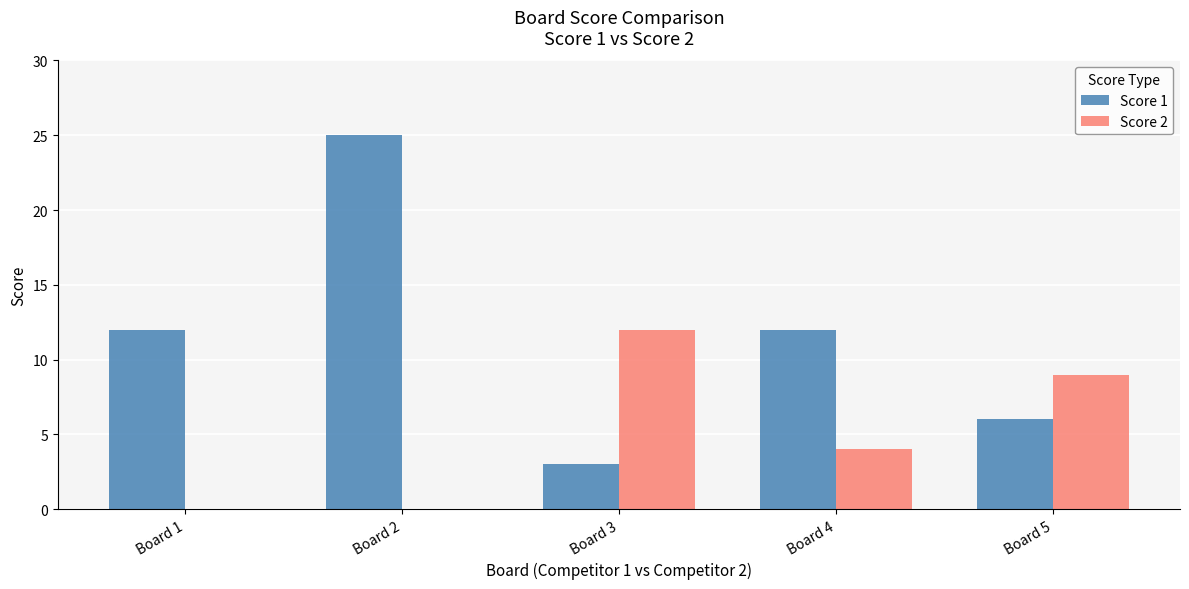

Does the chart contain stacked bars?

No